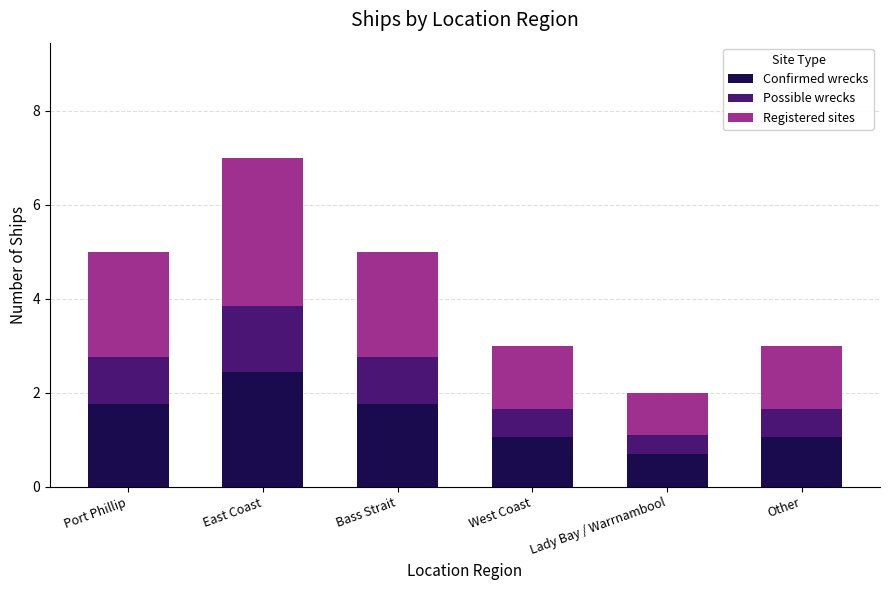

What is the sum of all Confirmed wrecks values?

8.8